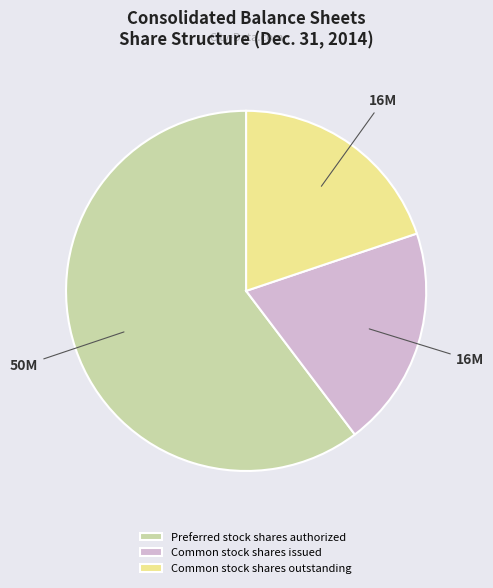

The Preferred stock shares authorized slice represents 60% of the pie. True or false?

True